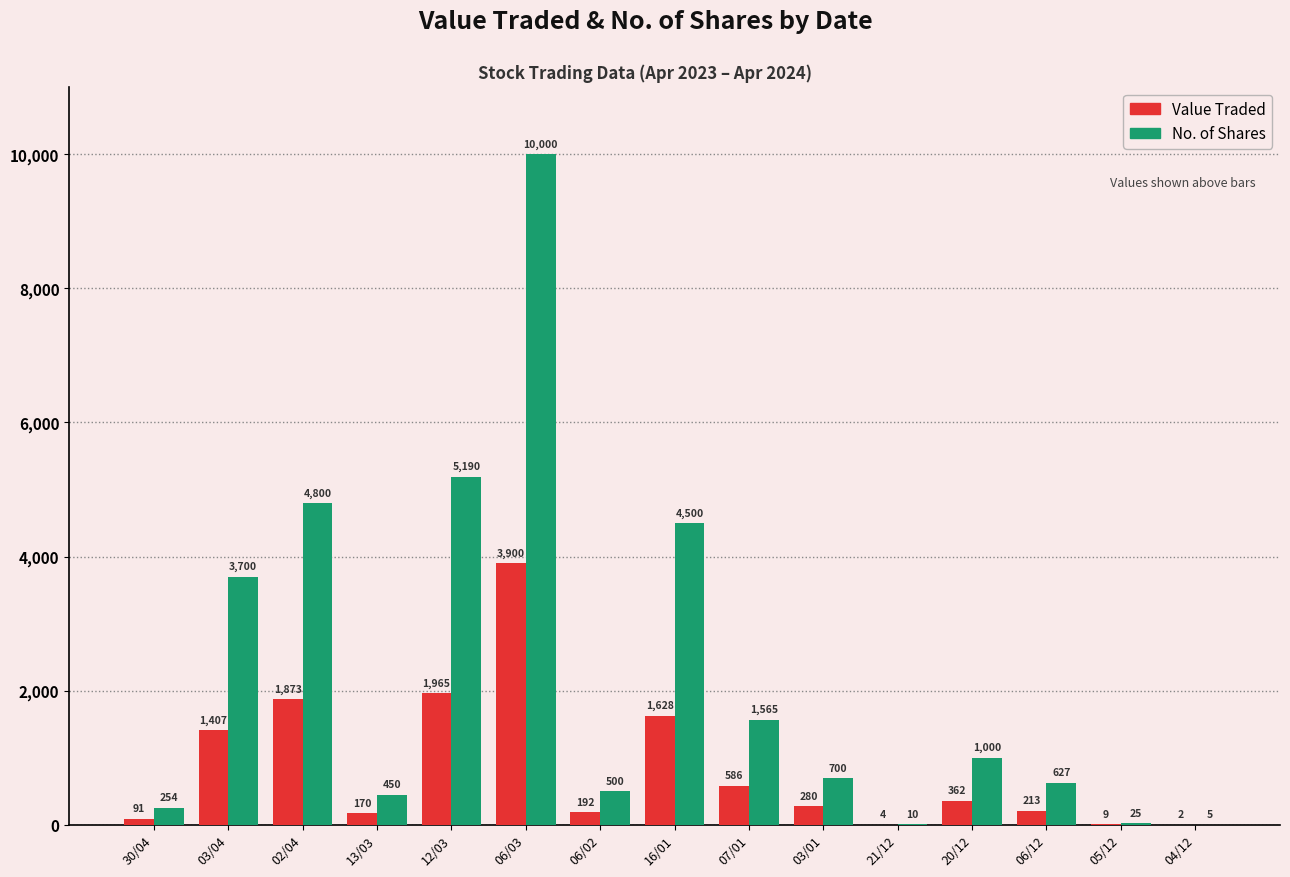

Which series has the largest total across all categories?

No. of Shares